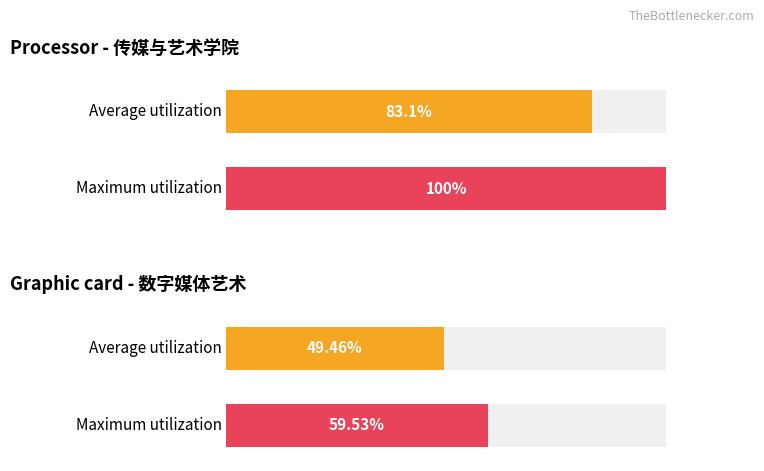

What is the difference between the maximum and minimum values in the Average utilization series?

33.6